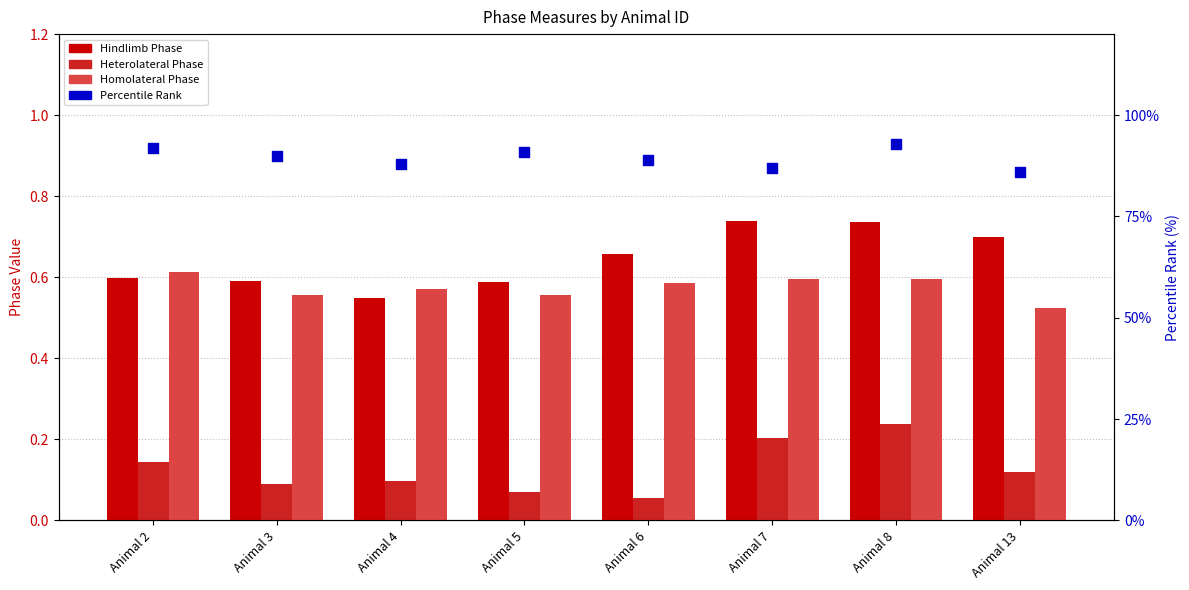

At which category is the sum across all series the highest?

Animal 8